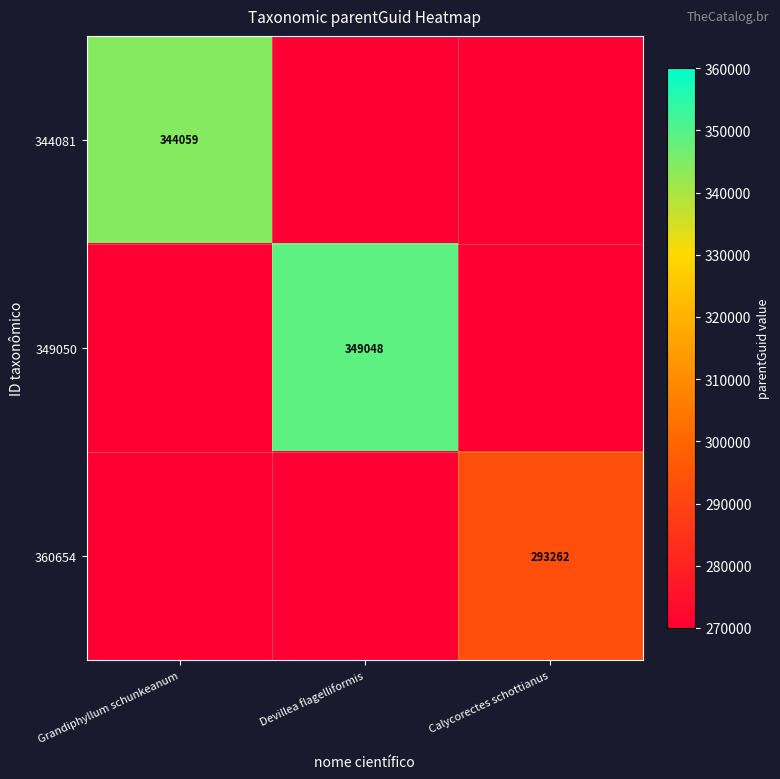

The value of 360654 at Calycorectes schottianus is 158157. True or false?

False